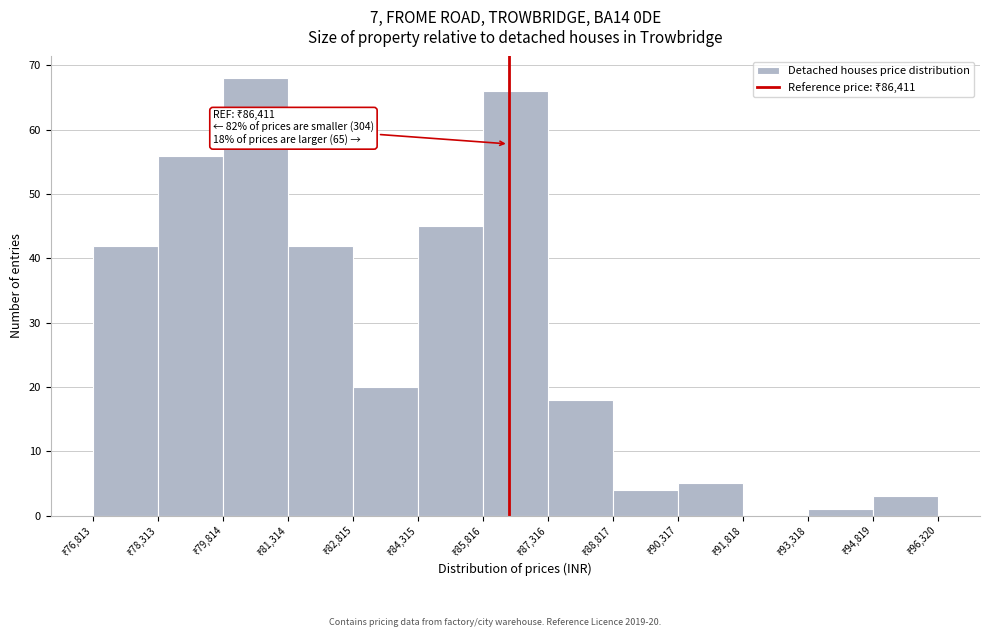

Which range on the x-axis has the tallest bar?

79800 to 81400